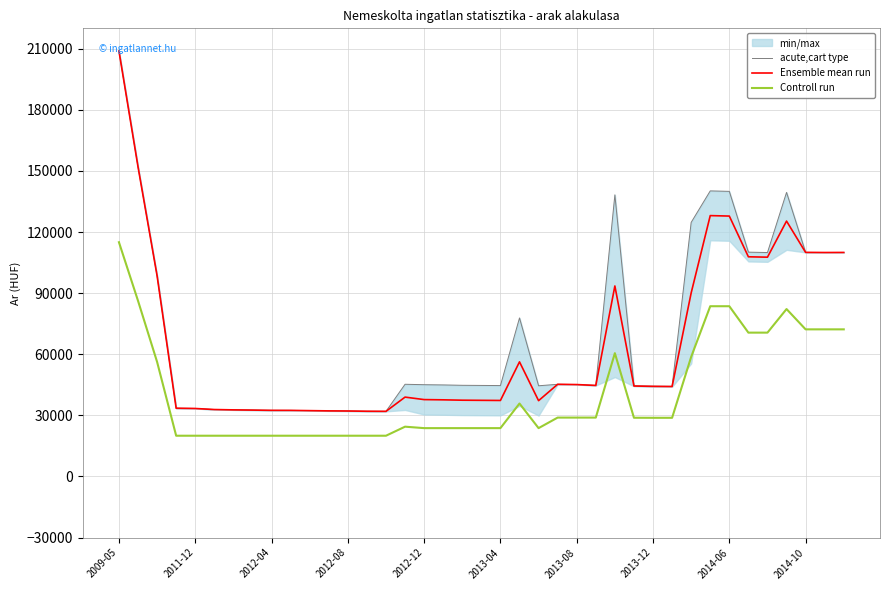

In Ensemble mean run, how many points are higher than both neighbors (excluding endpoints)?

6